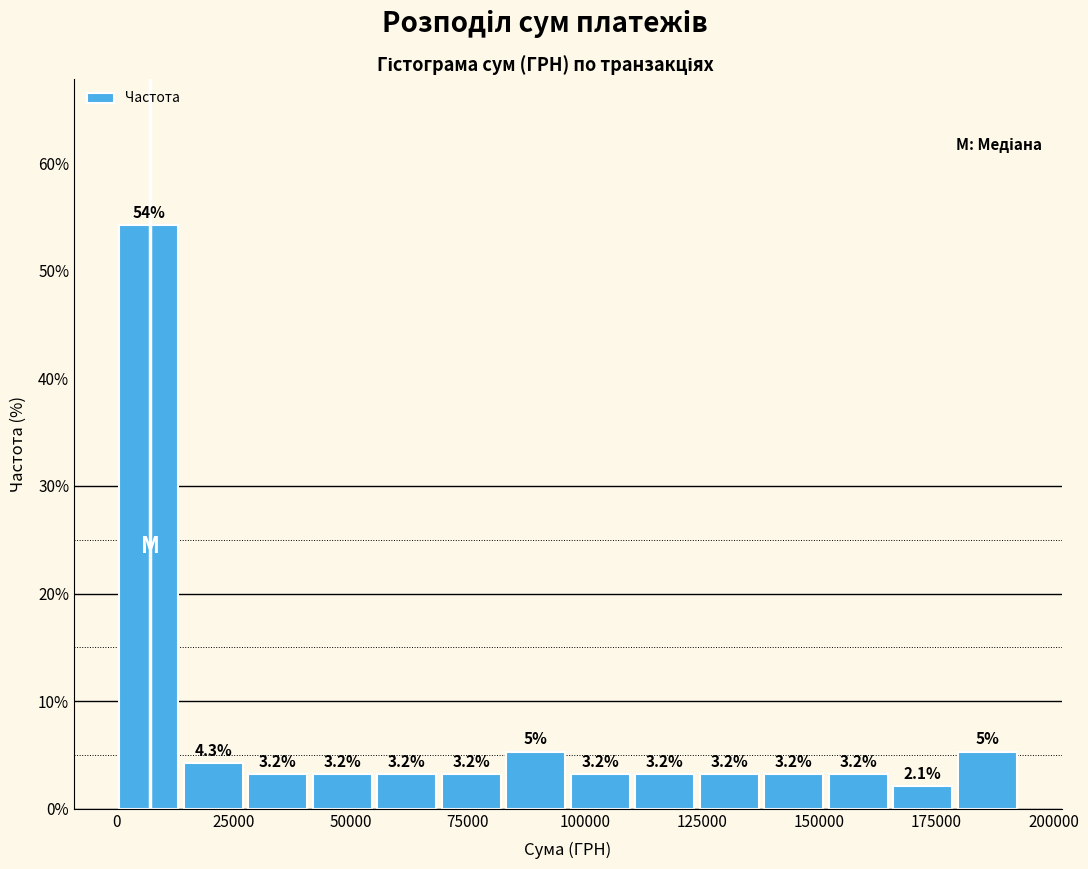

Around what value on the x-axis is the tallest bar? Give the approximate position of its centre, as read against the axis.

5000